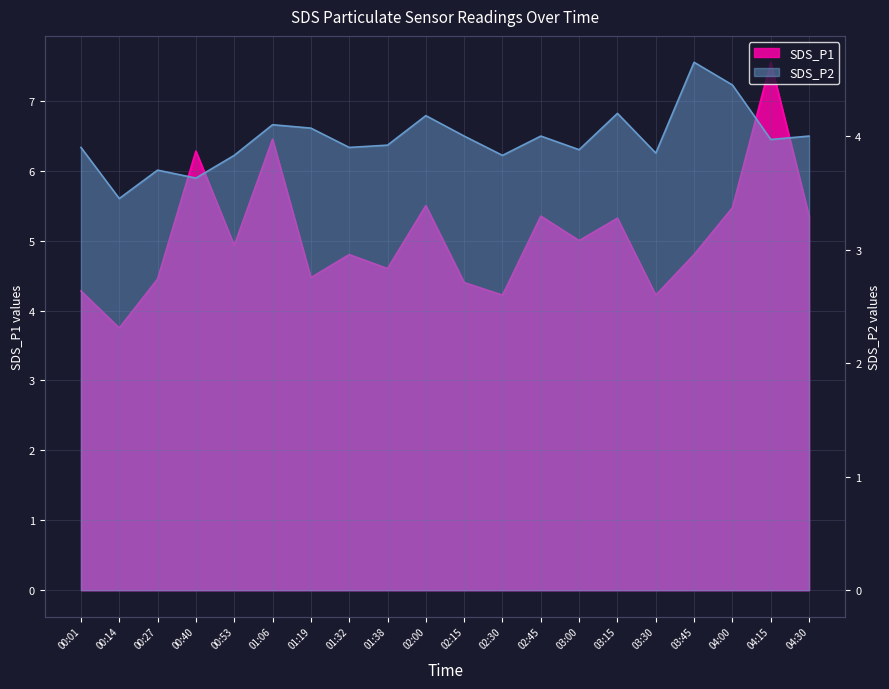

What position from the right is 00:40?

17